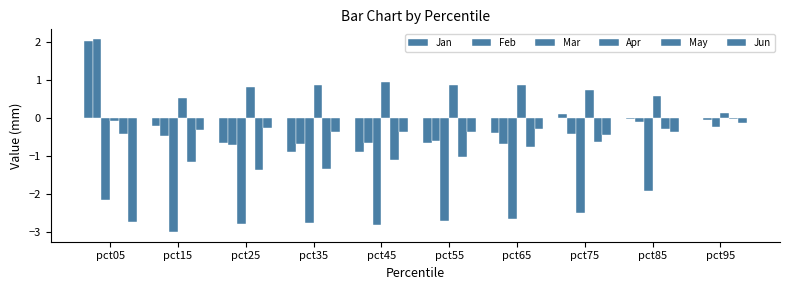

Which series has the largest range (max minus min)?

Jan